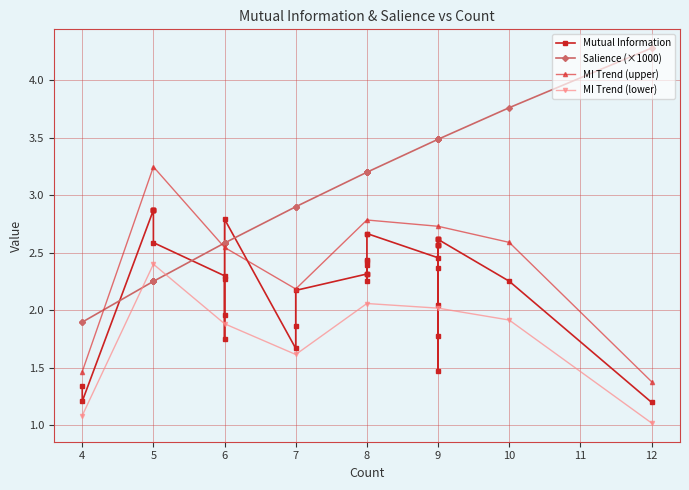

True or false: MI Trend (lower) has a value of 0.9 at 6.

False